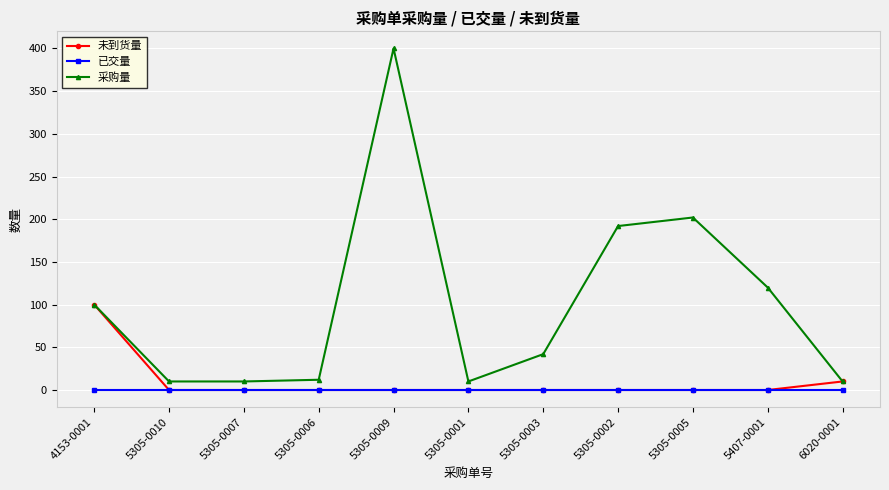

What is the lowest value of the 采购量 series?

10